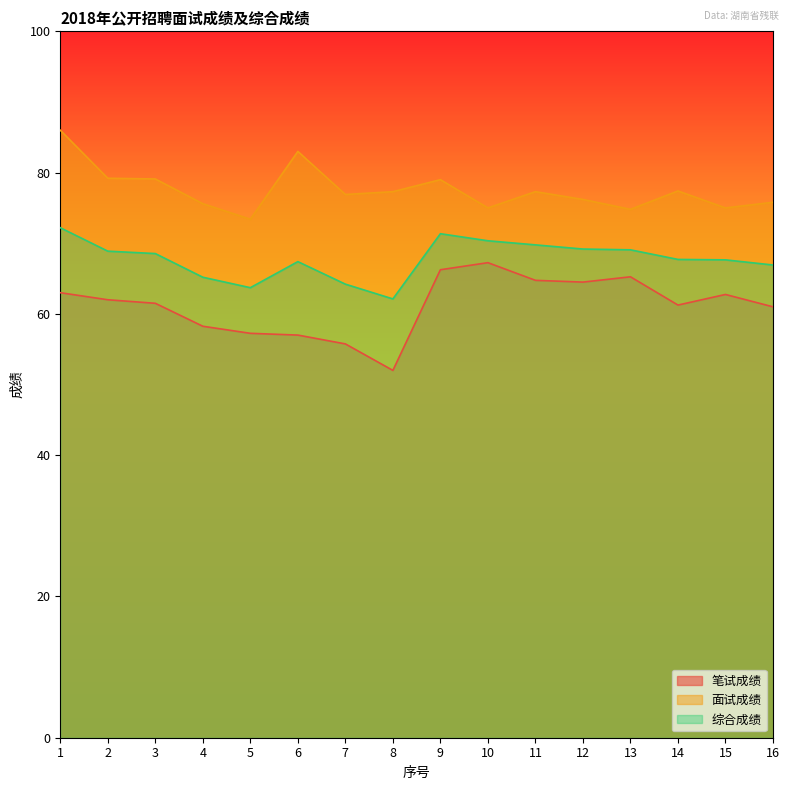

True or false: 笔试成绩 and 面试成绩 intersect in this chart.

False